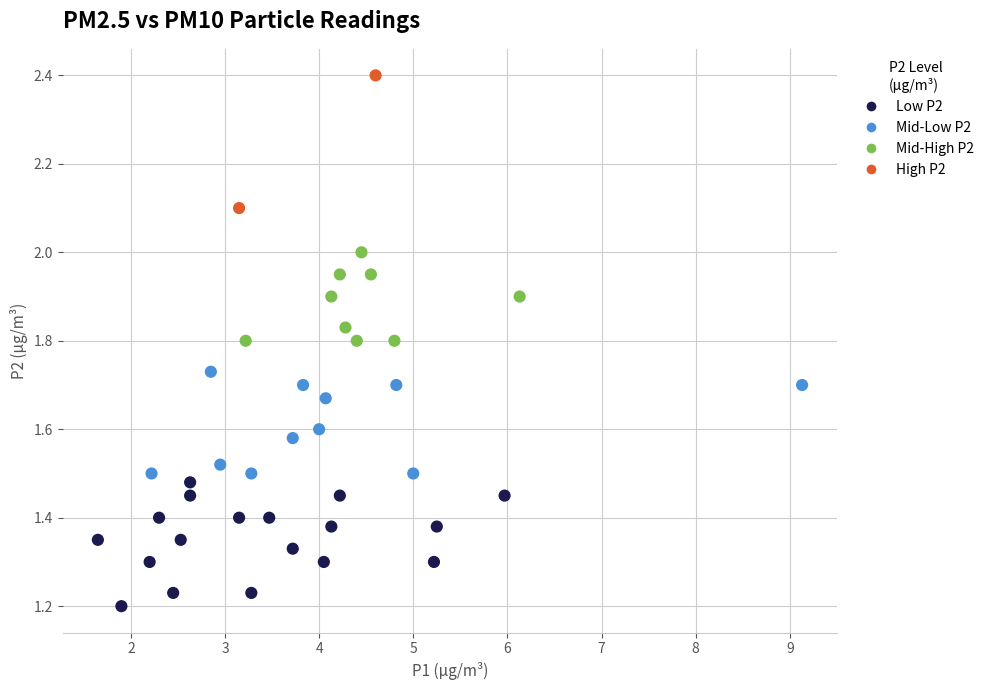

What is the range of X values (max minus min)?

7.5